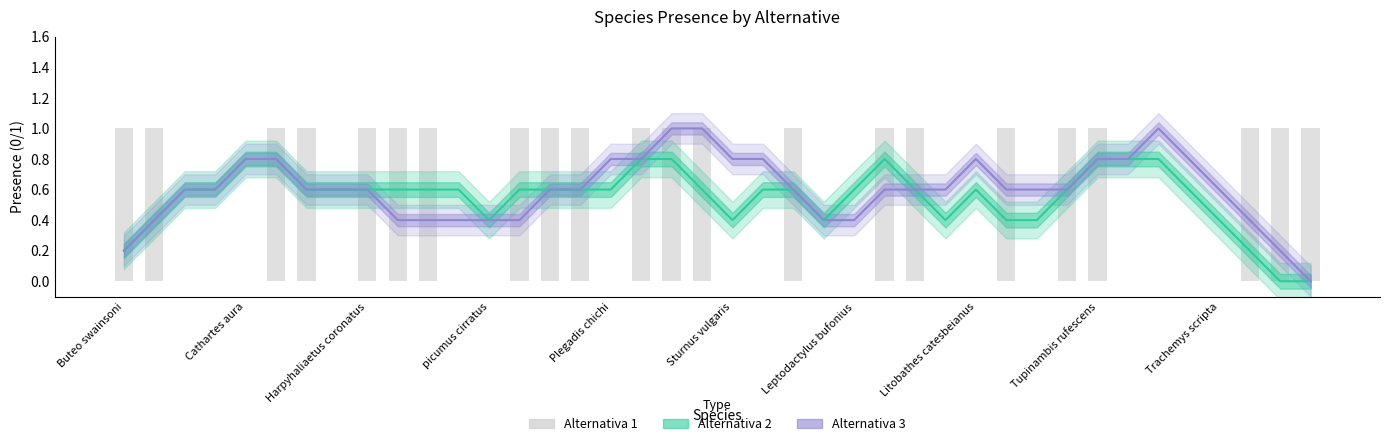

What is the difference between the maximum and minimum values in the Alternativa 2 series?

0.8